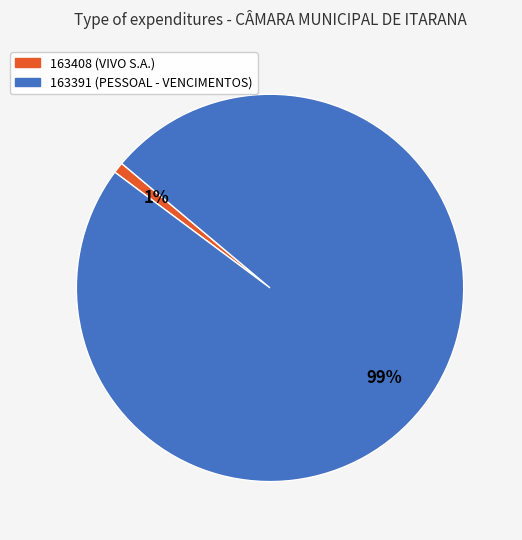

What is the majority slice?

163391 (PESSOAL - VENCIMENTOS)